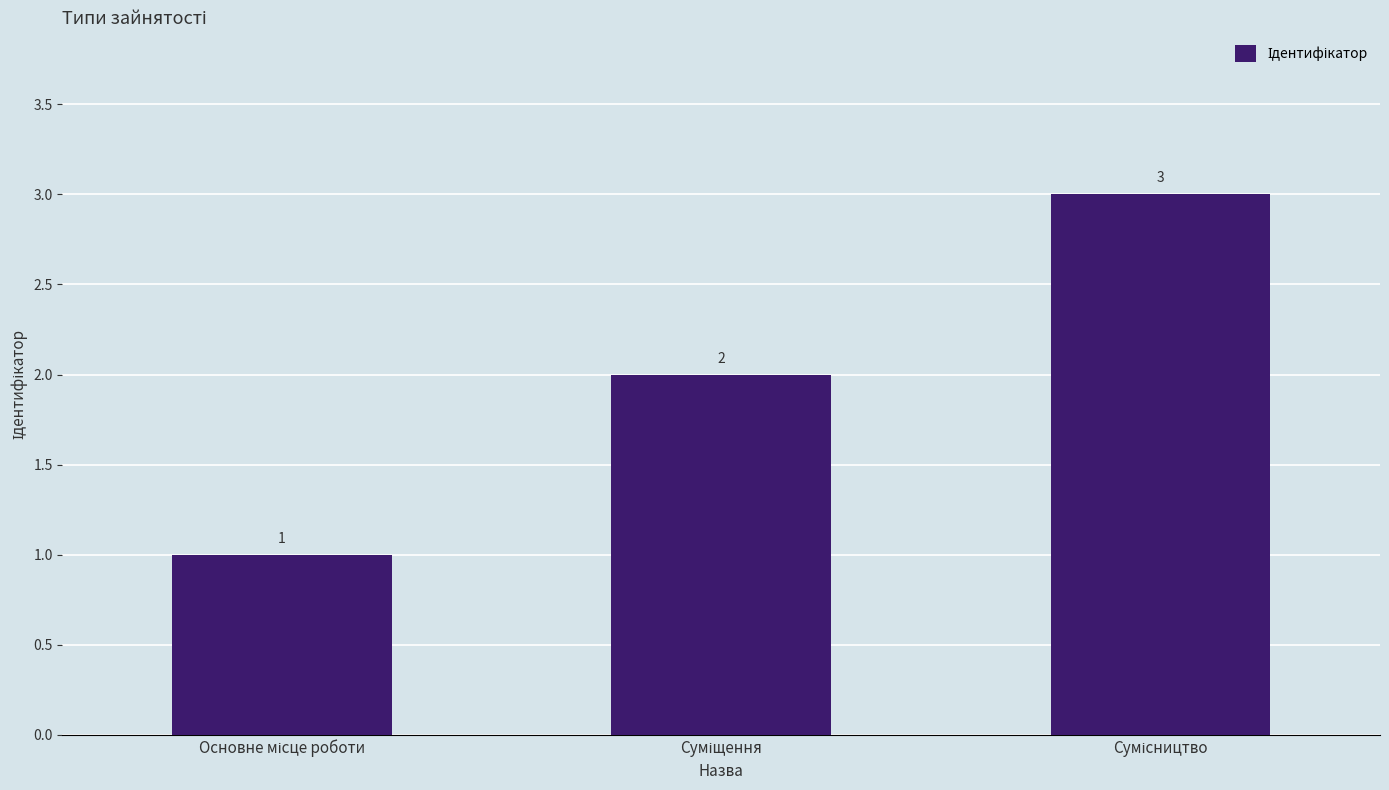

What is the difference between the maximum and second lowest values?

1